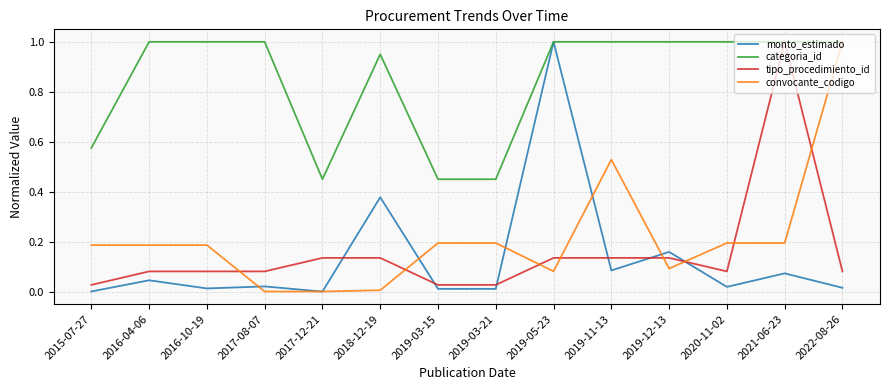

What is the spread (max minus min) of values at 2017-08-07?

1.0